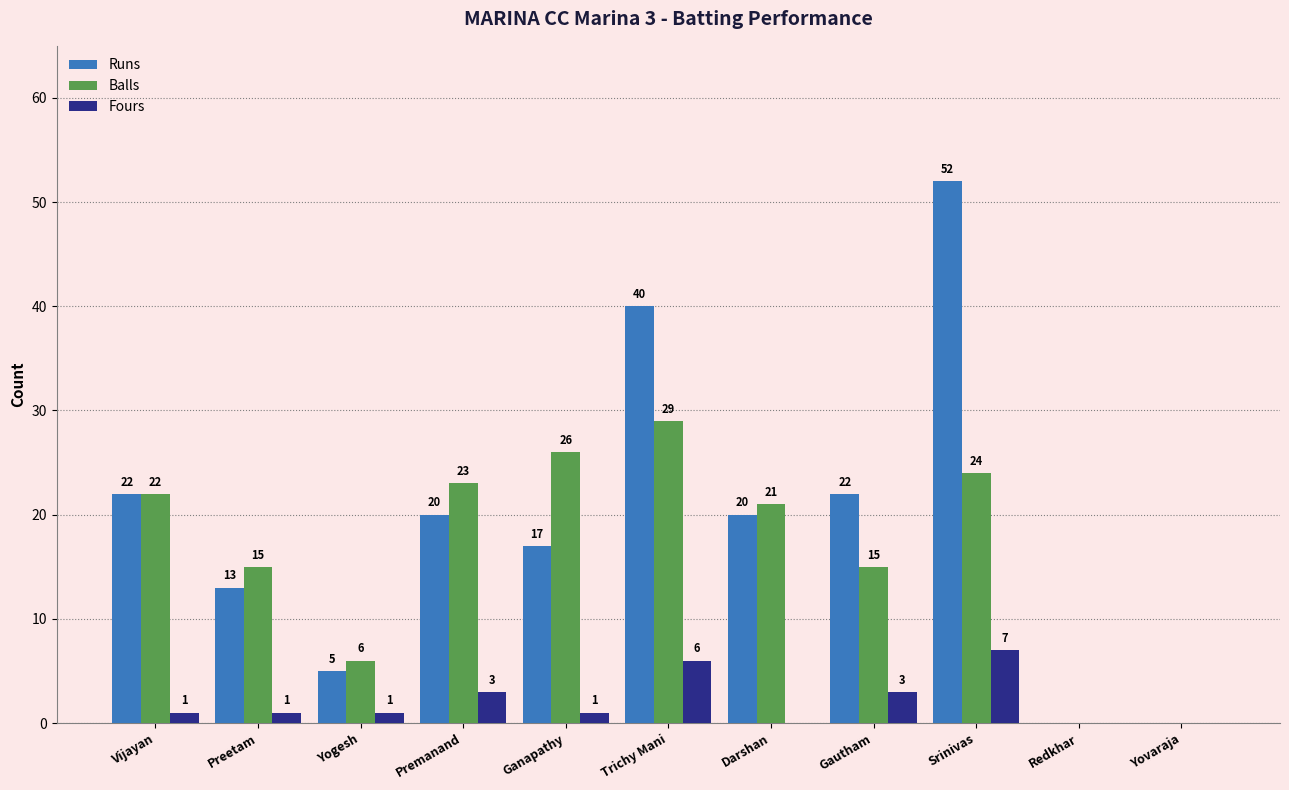

How many values in Balls are above zero?

9